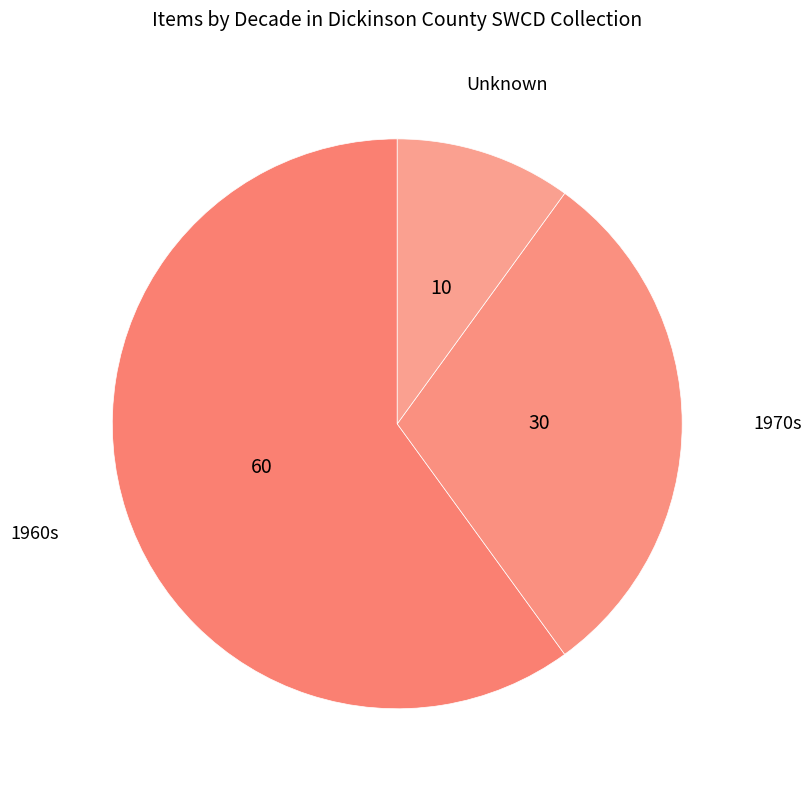

Do 1960s and 1970s together represent more than half of the pie?

Yes